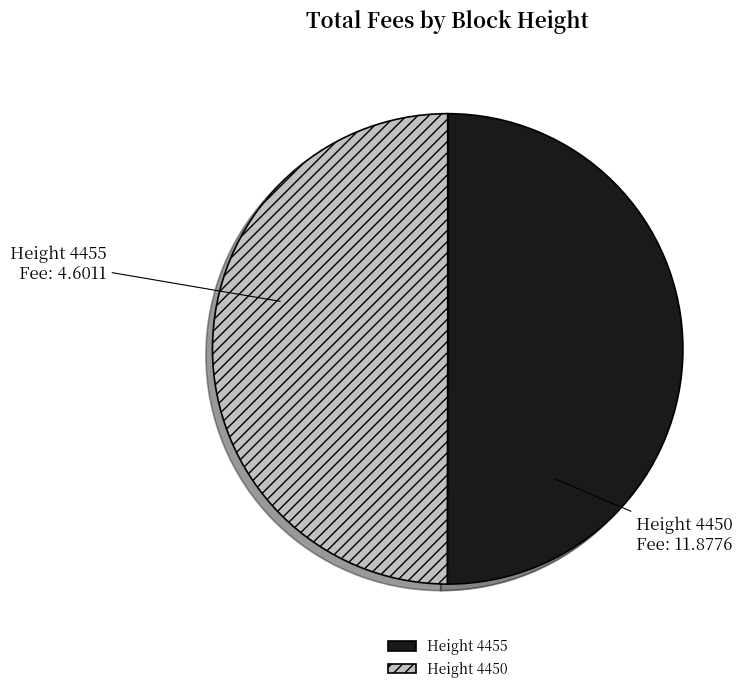

What is the ratio of the value at Height 4455 to the value at Height 4450?

1.0